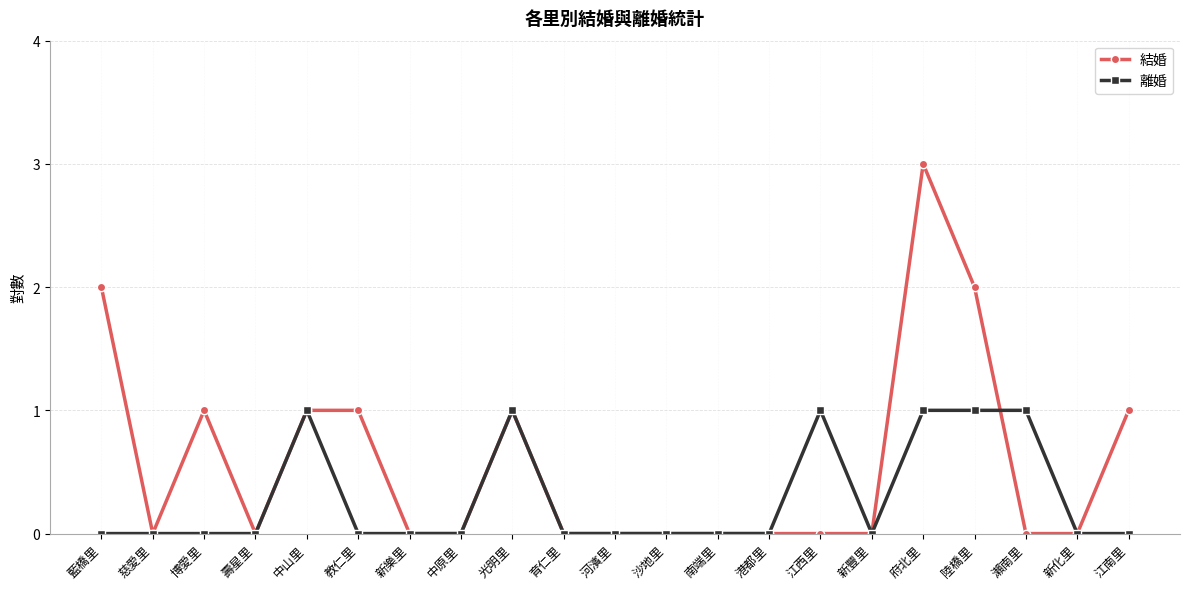

The 結婚 series shows -1 at 南端里. True or false?

False